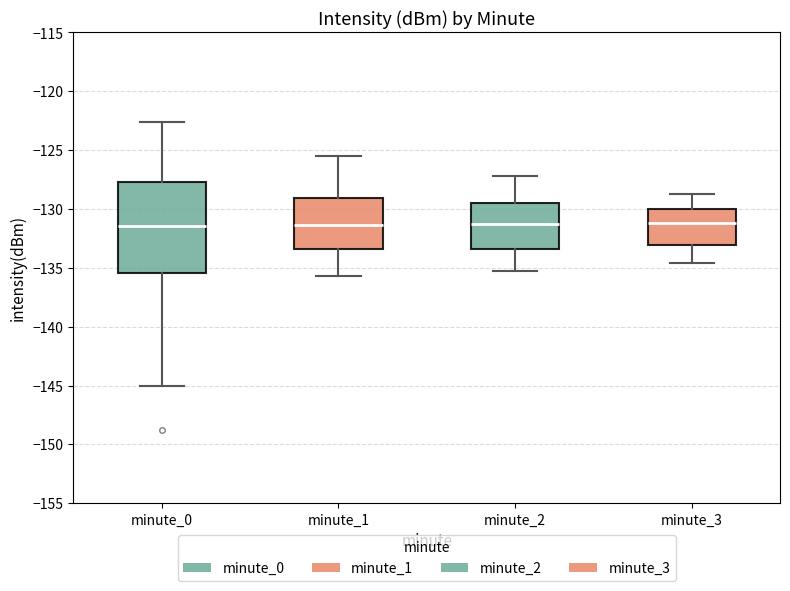

Comparing the boxes themselves (not the whiskers), which one is the tallest?

minute_0